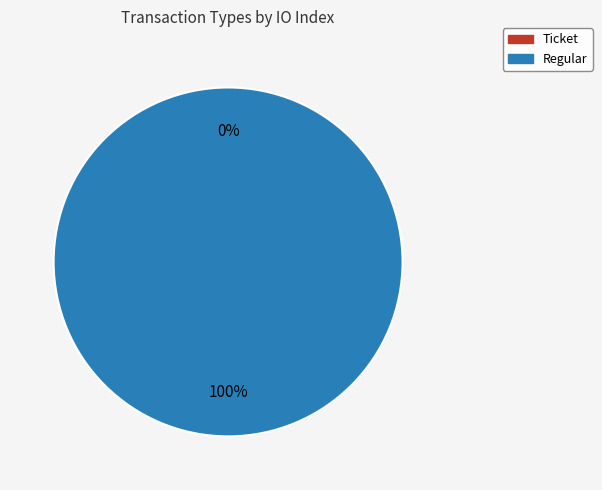

Which slice is the smallest?

Ticket